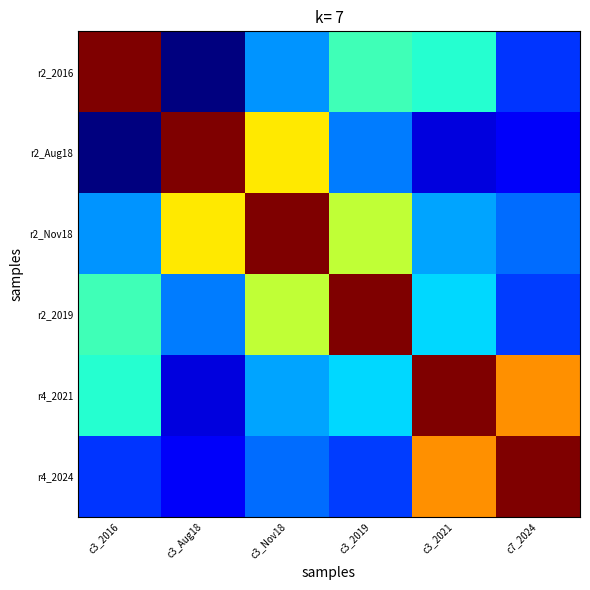

List the series in order of their peak value, highest first.

r2_2016, r2_Aug18, r2_Nov18, r2_2019, r4_2021, r4_2024